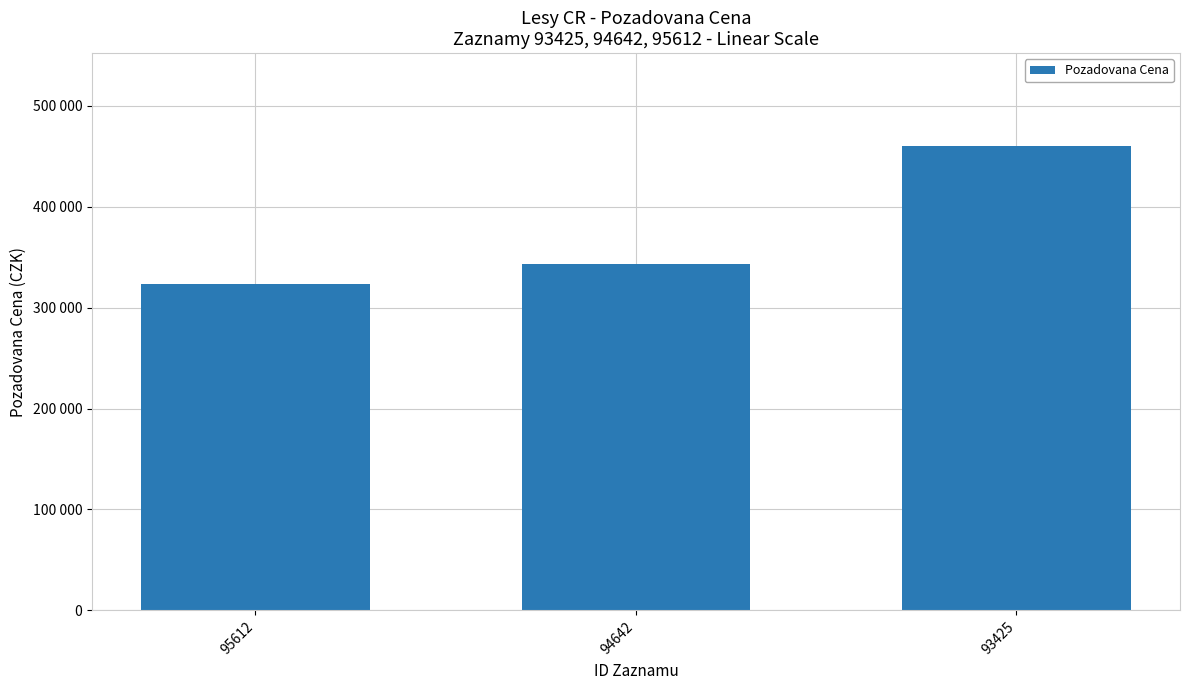

What is the difference between the maximum and minimum values?

137000